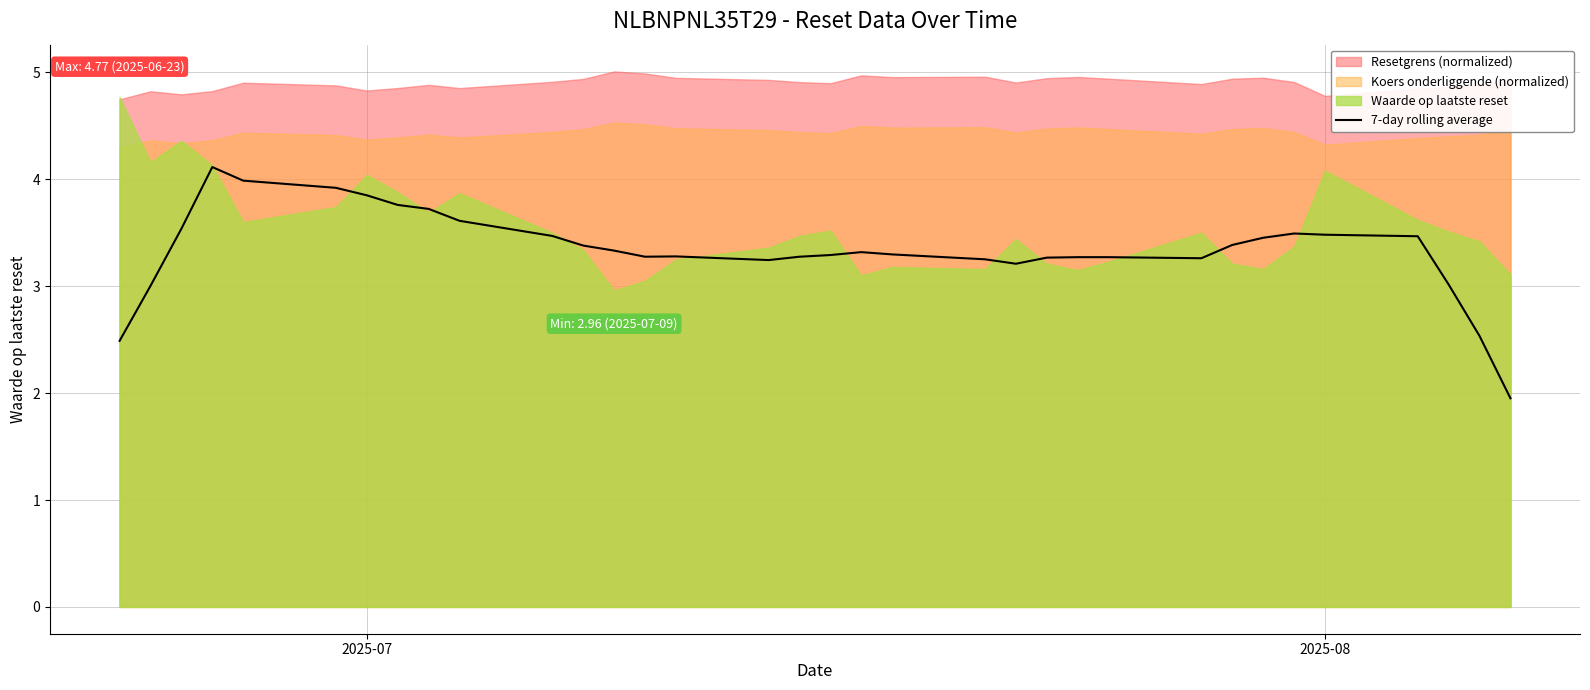

What is the maximum value for 7-day rolling average?

4.1